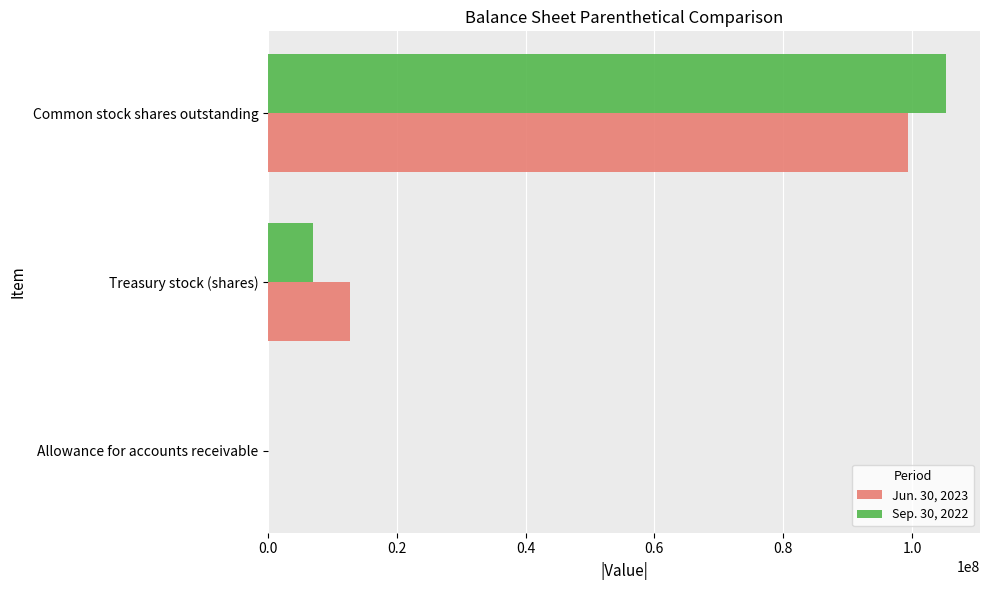

Is the value of Sep. 30, 2022 at Treasury stock (shares) greater than the value of Jun. 30, 2023 at Common stock shares outstanding?

No